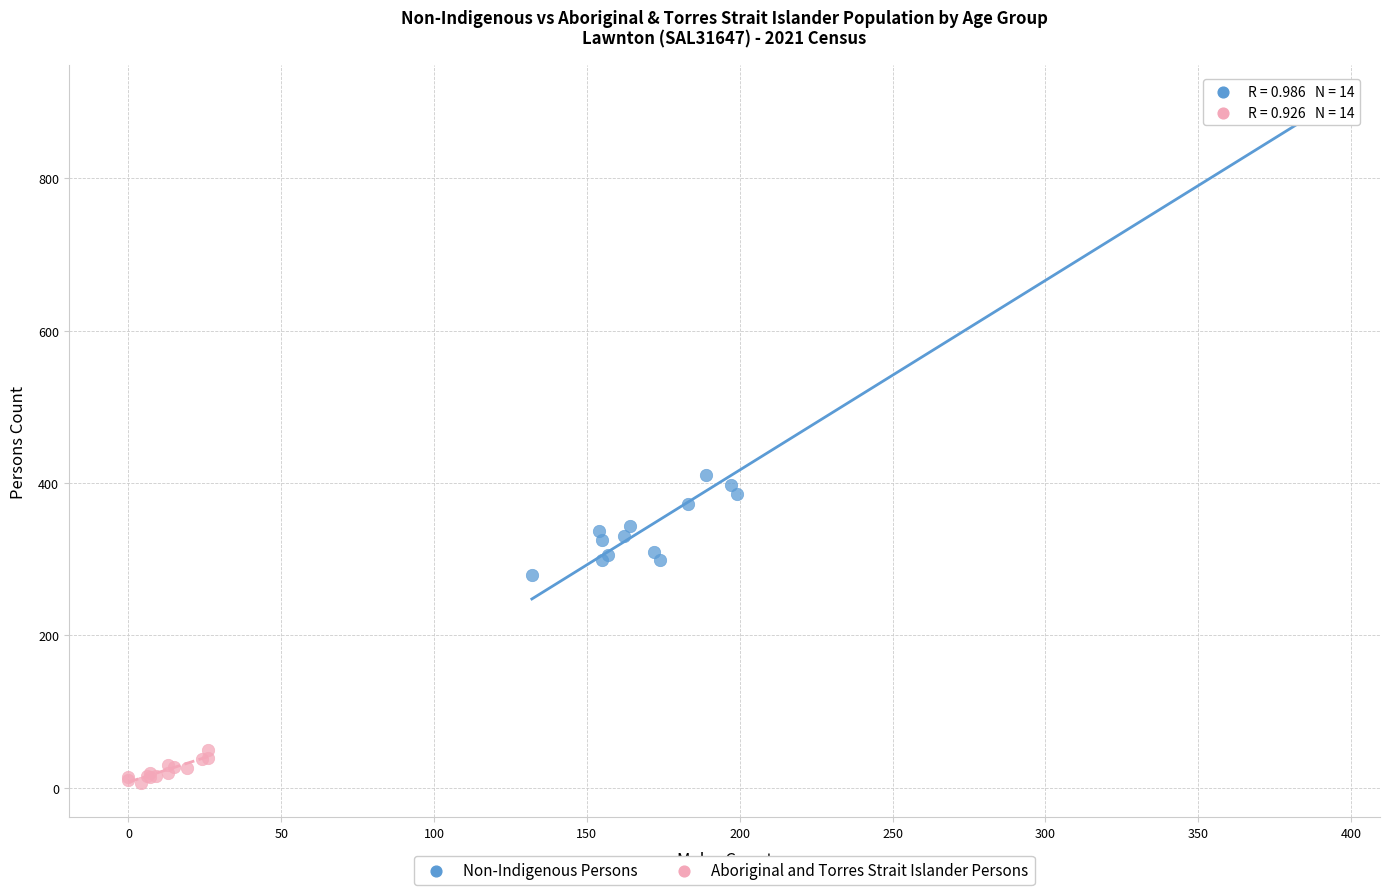

Which series has the widest spread of Y values?

Non-Indigenous Persons